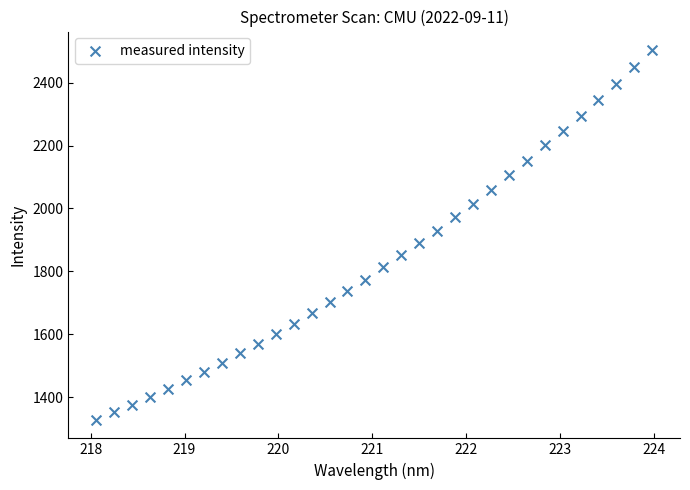

What is the range of X values (max minus min)?

5.9